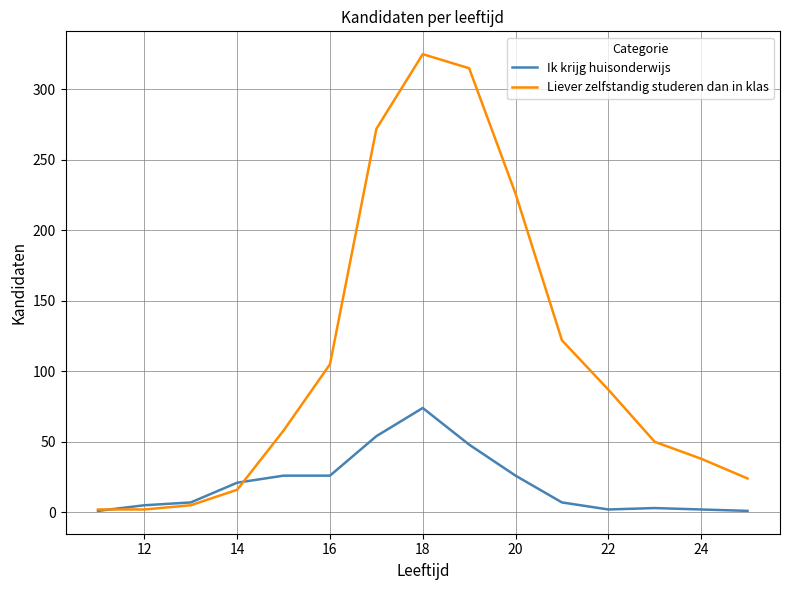

Which series has the largest total across all categories?

Liever zelfstandig studeren dan in klas